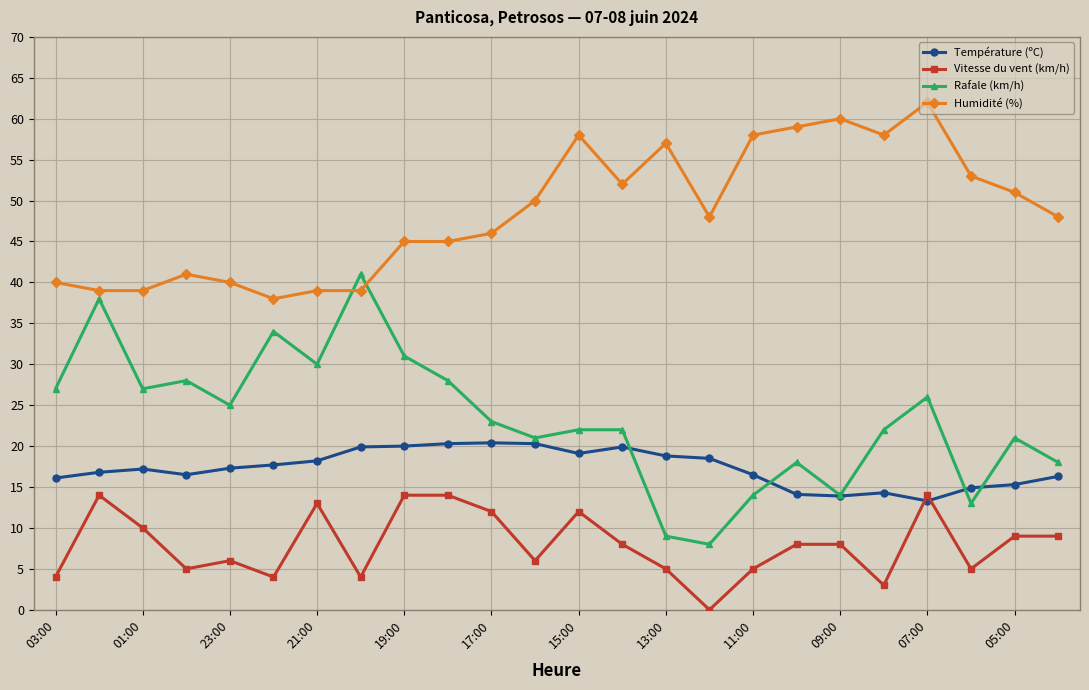

What is the value of the Vitesse du vent (km/h) point at the 14th from the left?

8.0